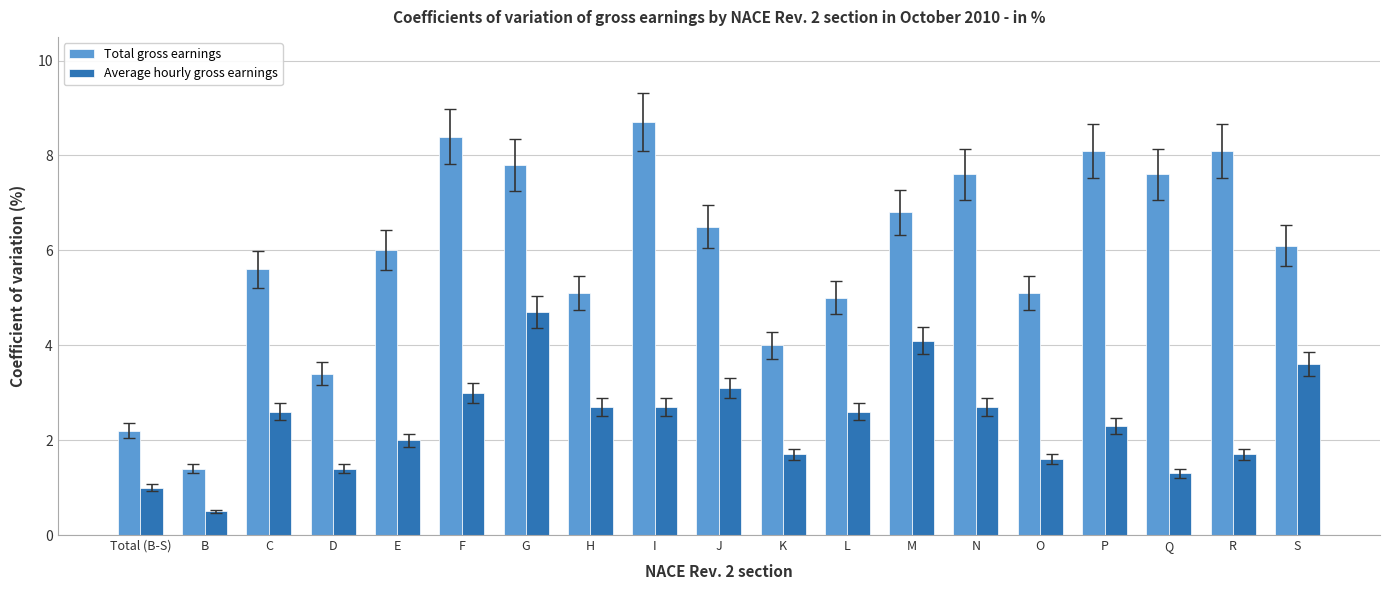

List the series in order of their overall mean, highest first.

Total gross earnings, Average hourly gross earnings